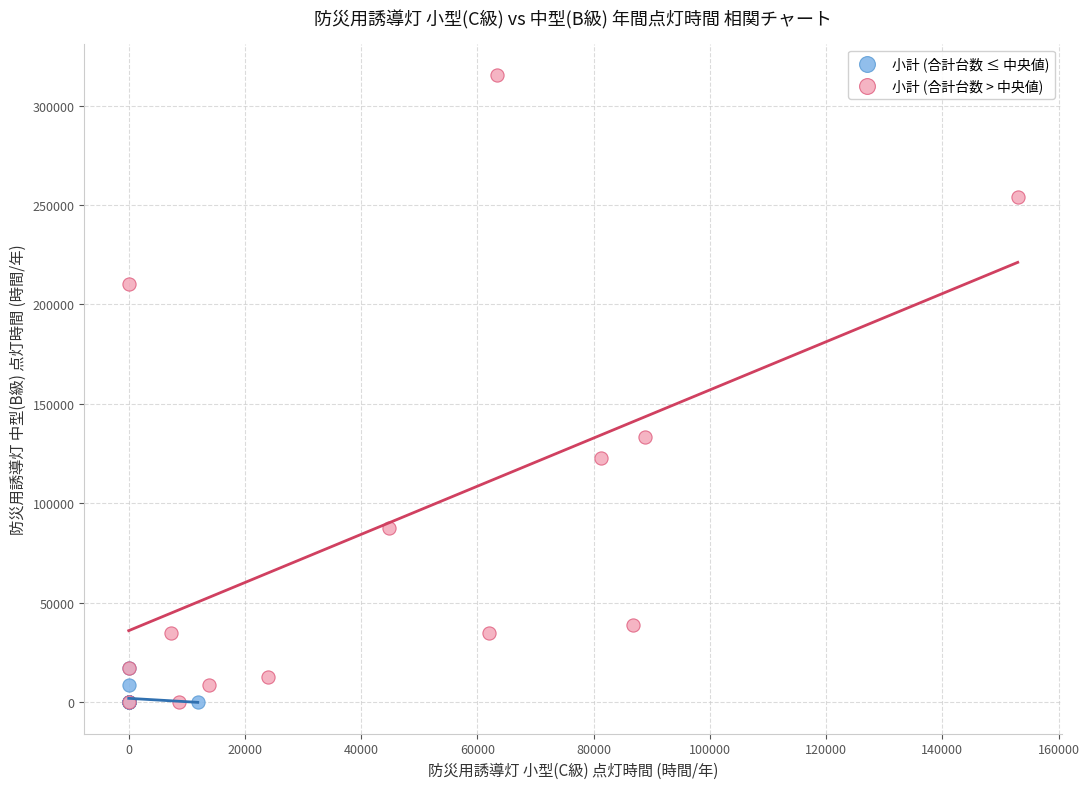

Which series contains the highest Y value?

小計 (合計台数 > 中央値)